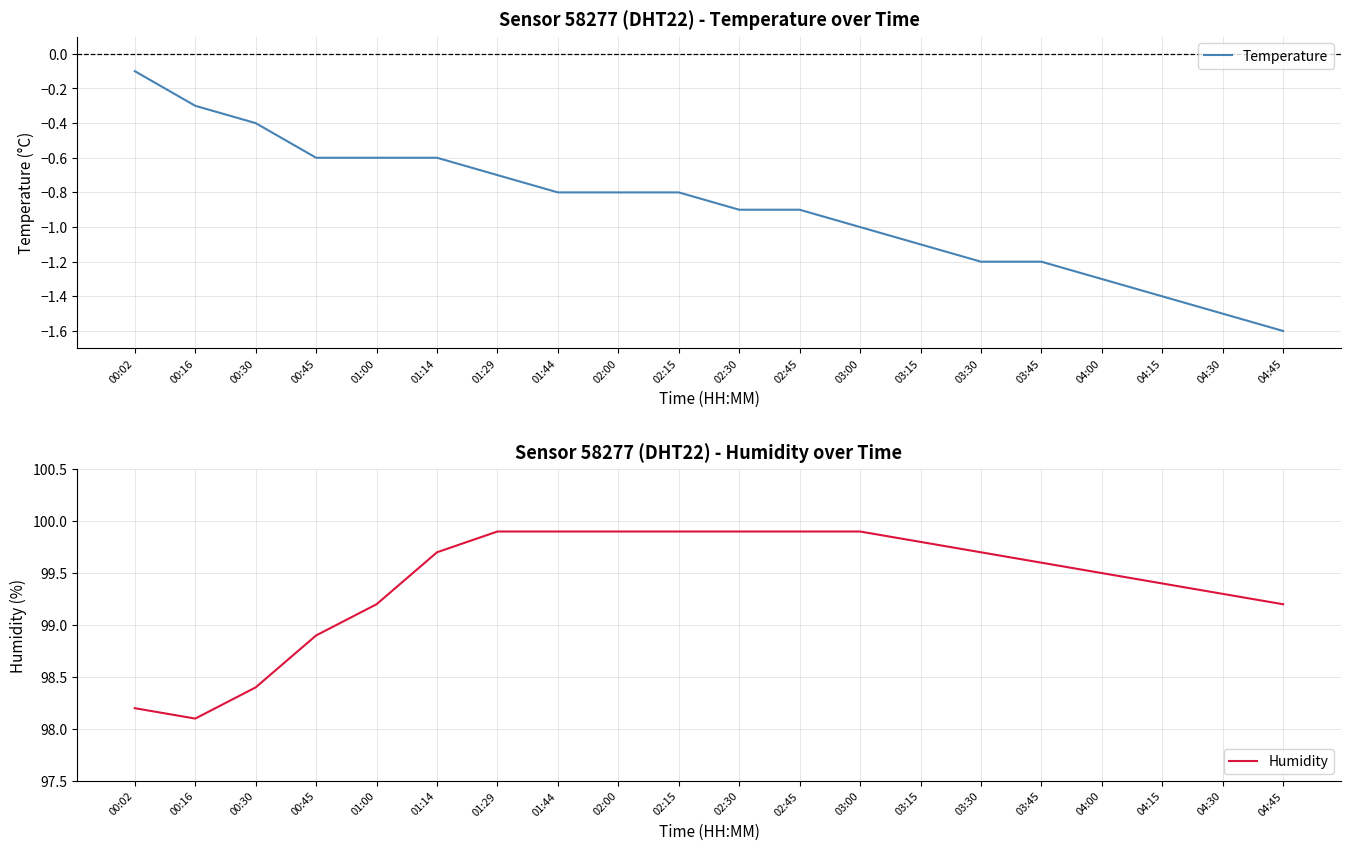

Which series changed the most between 01:29 and 03:00?

Temperature